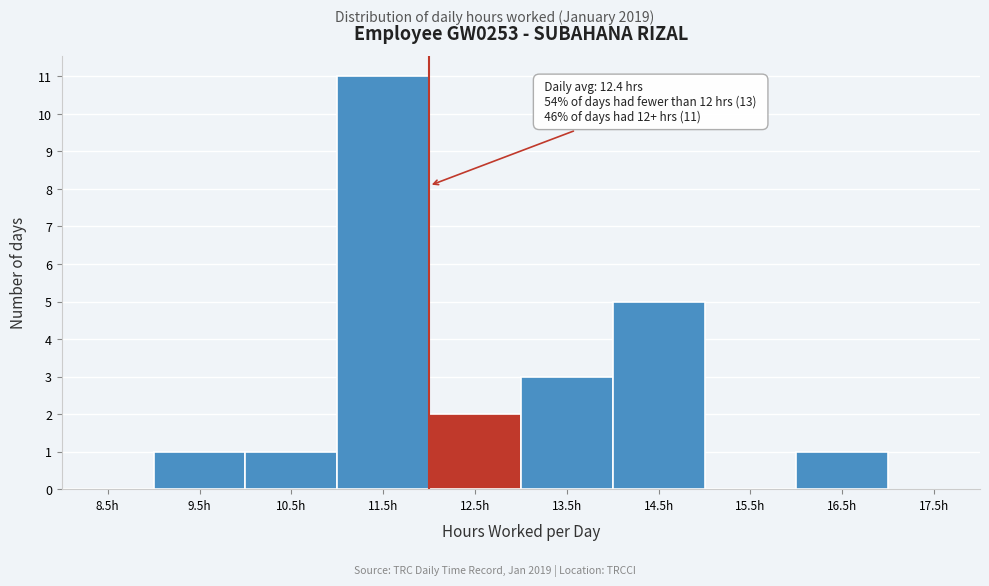

Over which range of the x-axis is the bar tallest?

11 to 12